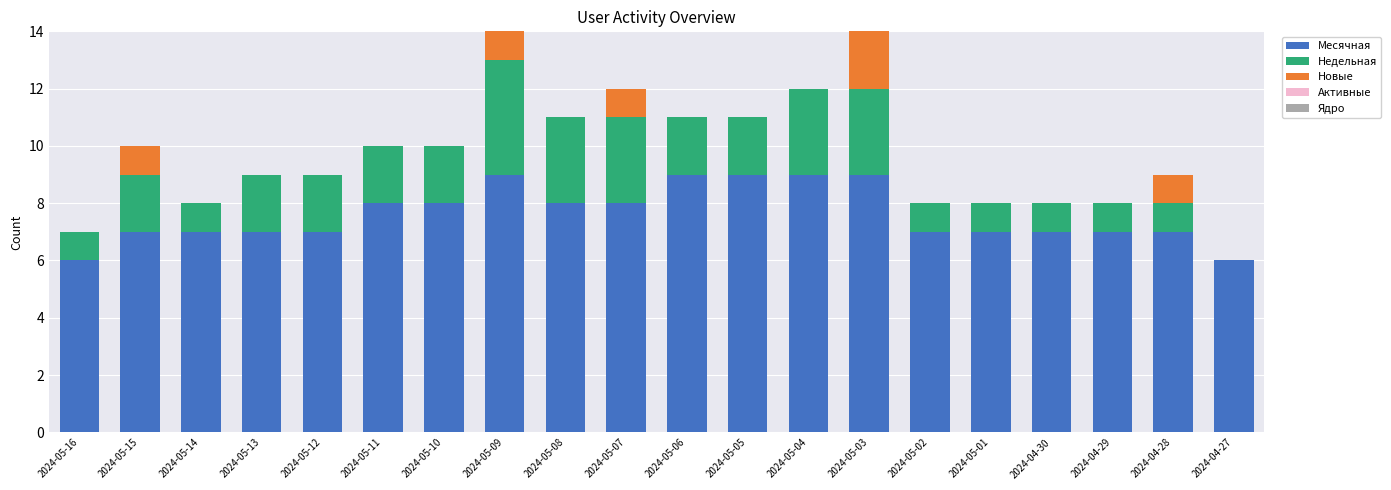

Are the bars grouped side by side (vs. stacked)?

No